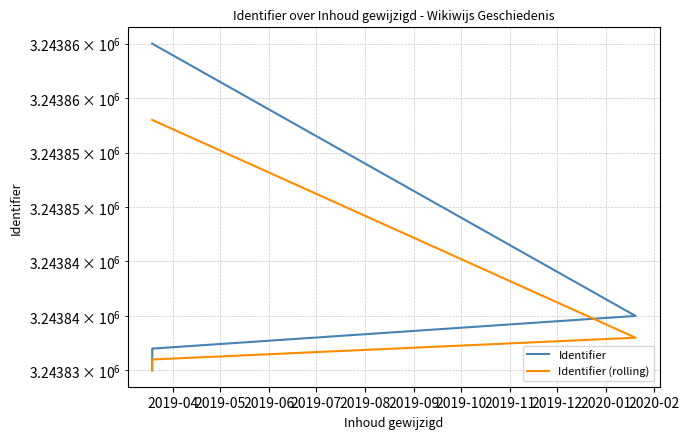

Is the value of Identifier (rolling) at 2019-06 greater than the value of Identifier at 2019-06?

No